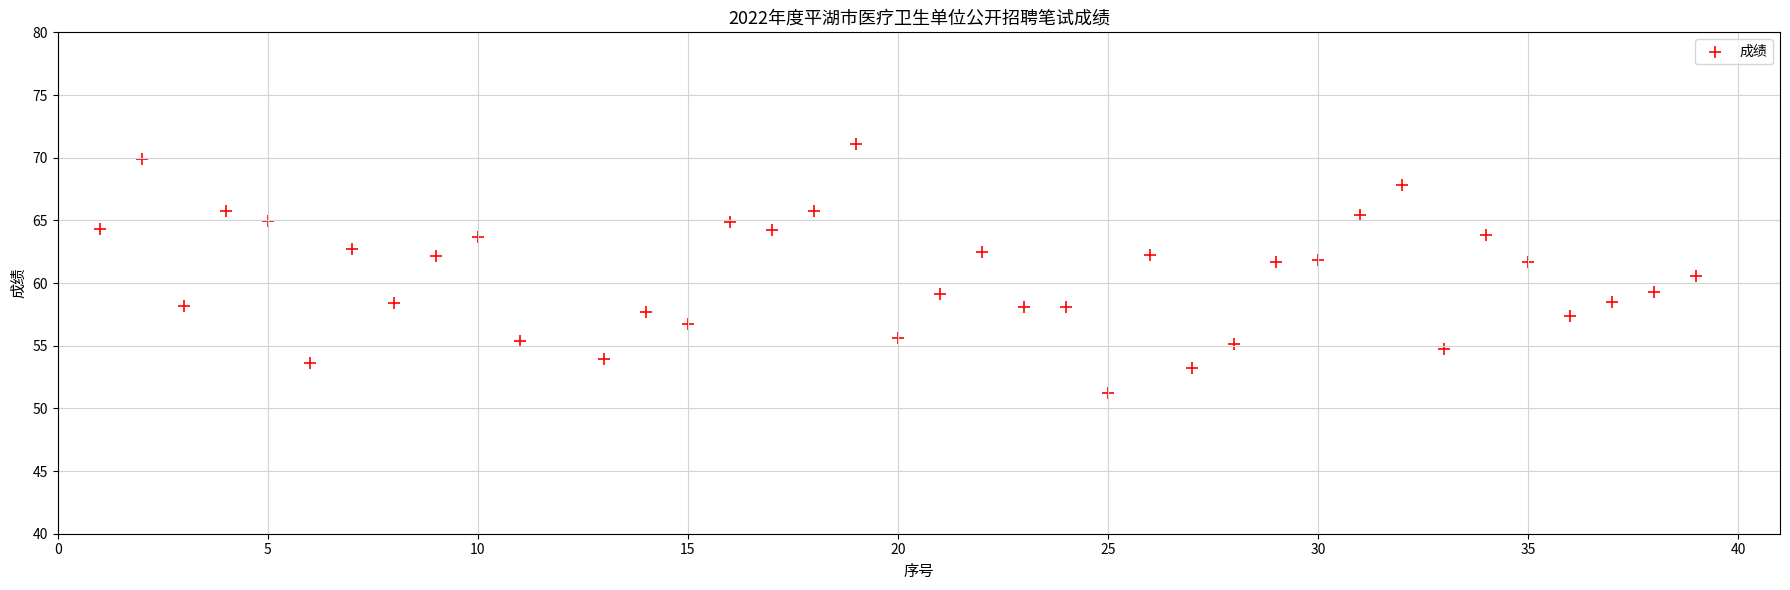

What is the range of X values (max minus min)?

38.0